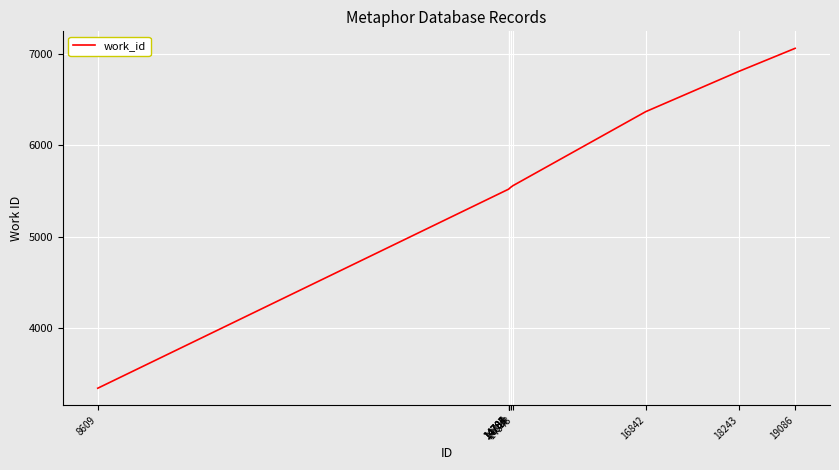

Does the chart have visible grid lines?

Yes